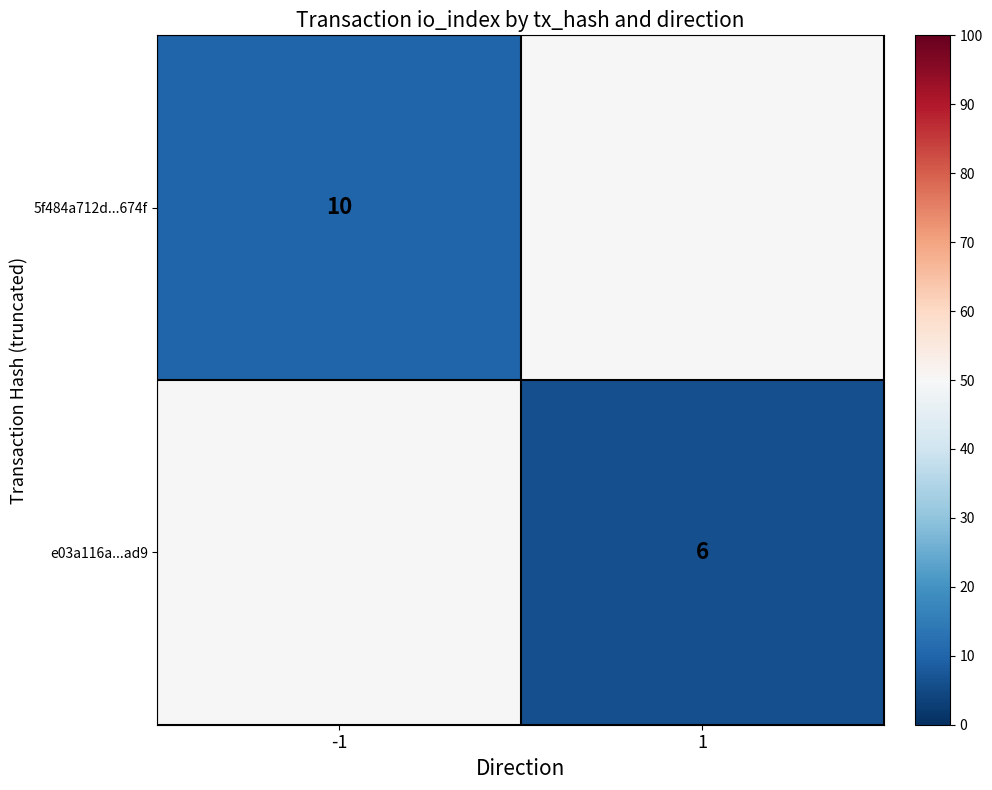

Is it true that 5f484a712d...674f equals 10 at -1?

True